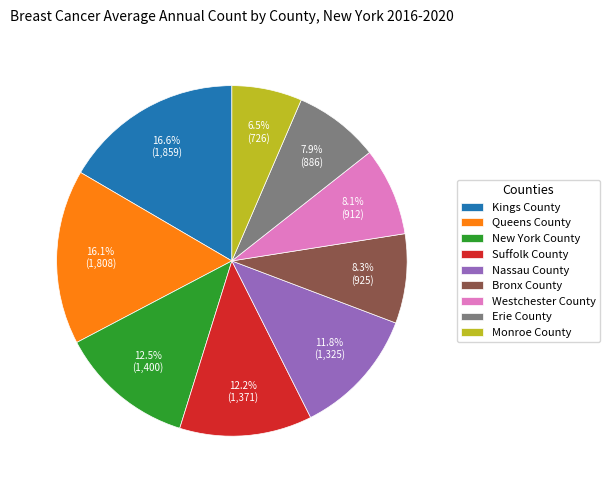

What is the ratio of the value at Erie County to the value at Nassau County?

0.7